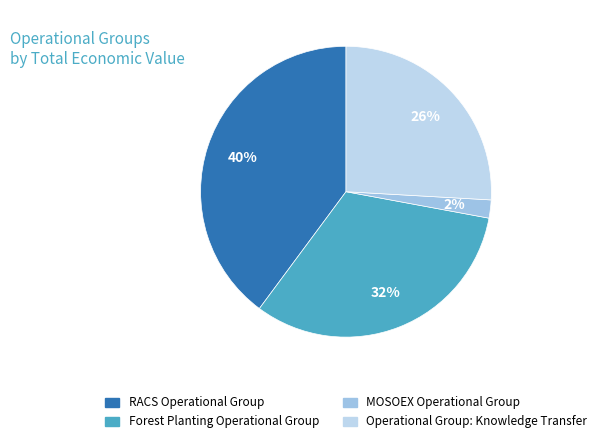

How many segments does this pie chart have?

4